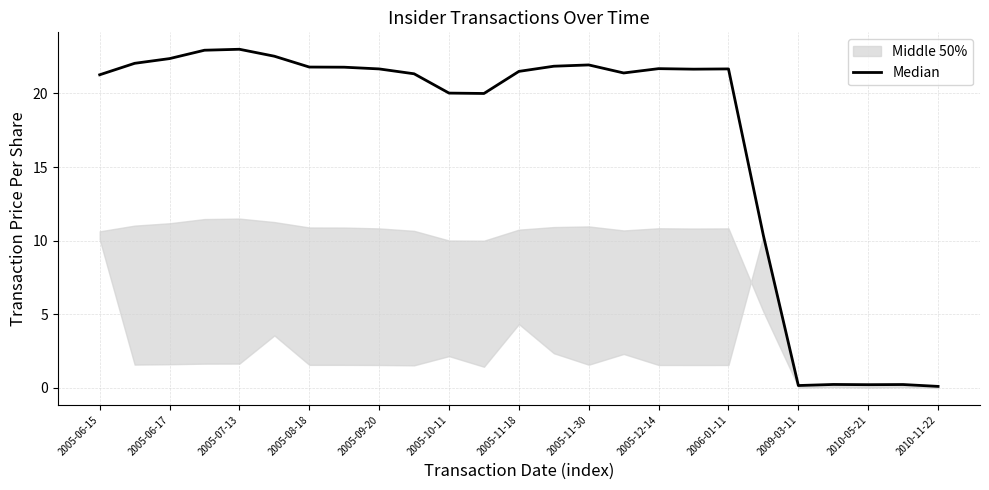

How many data points are less than 21?

8